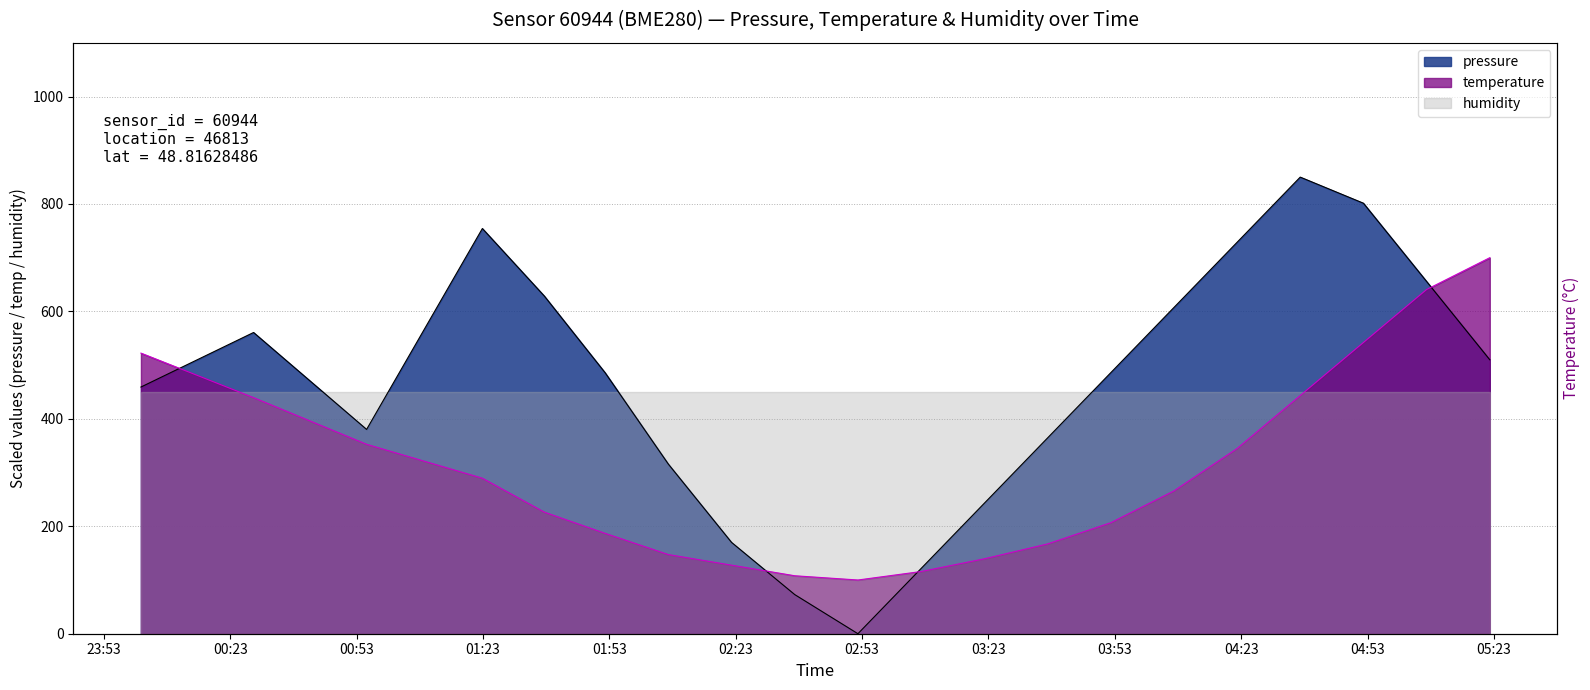

In temperature, how many points are lower than both neighbors (excluding endpoints)?

1